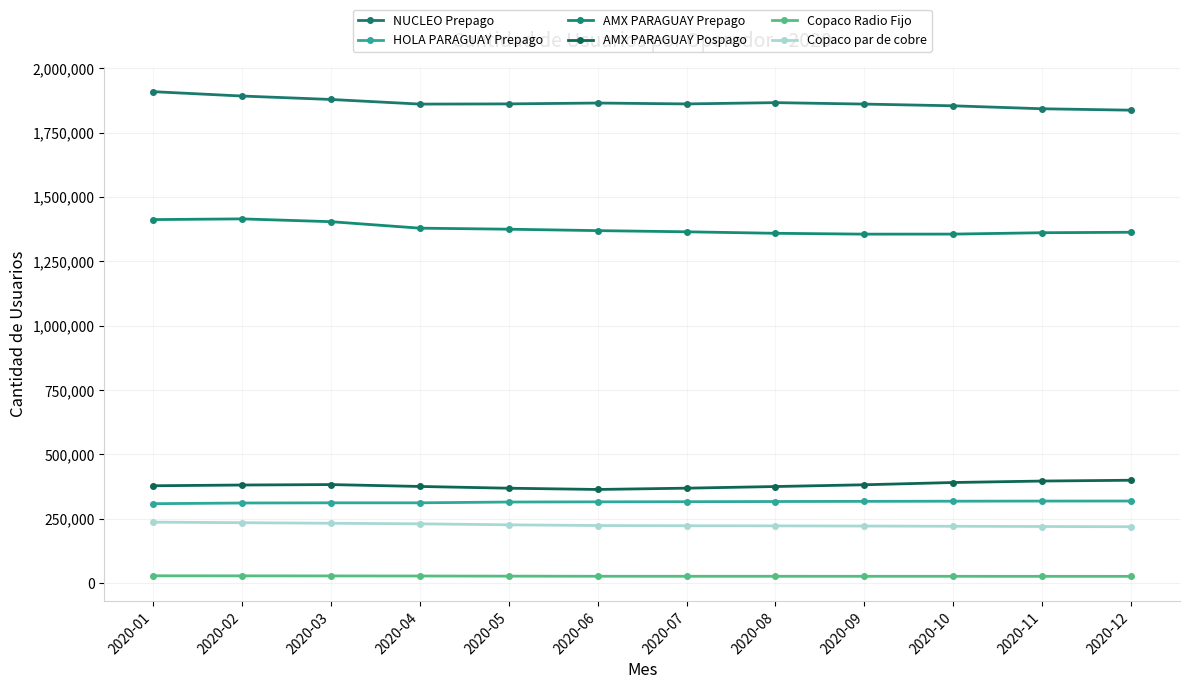

At 2020-04, list the series in order from largest to smallest.

NUCLEO Prepago, AMX PARAGUAY Prepago, AMX PARAGUAY Pospago, HOLA PARAGUAY Prepago, Copaco par de cobre, Copaco Radio Fijo